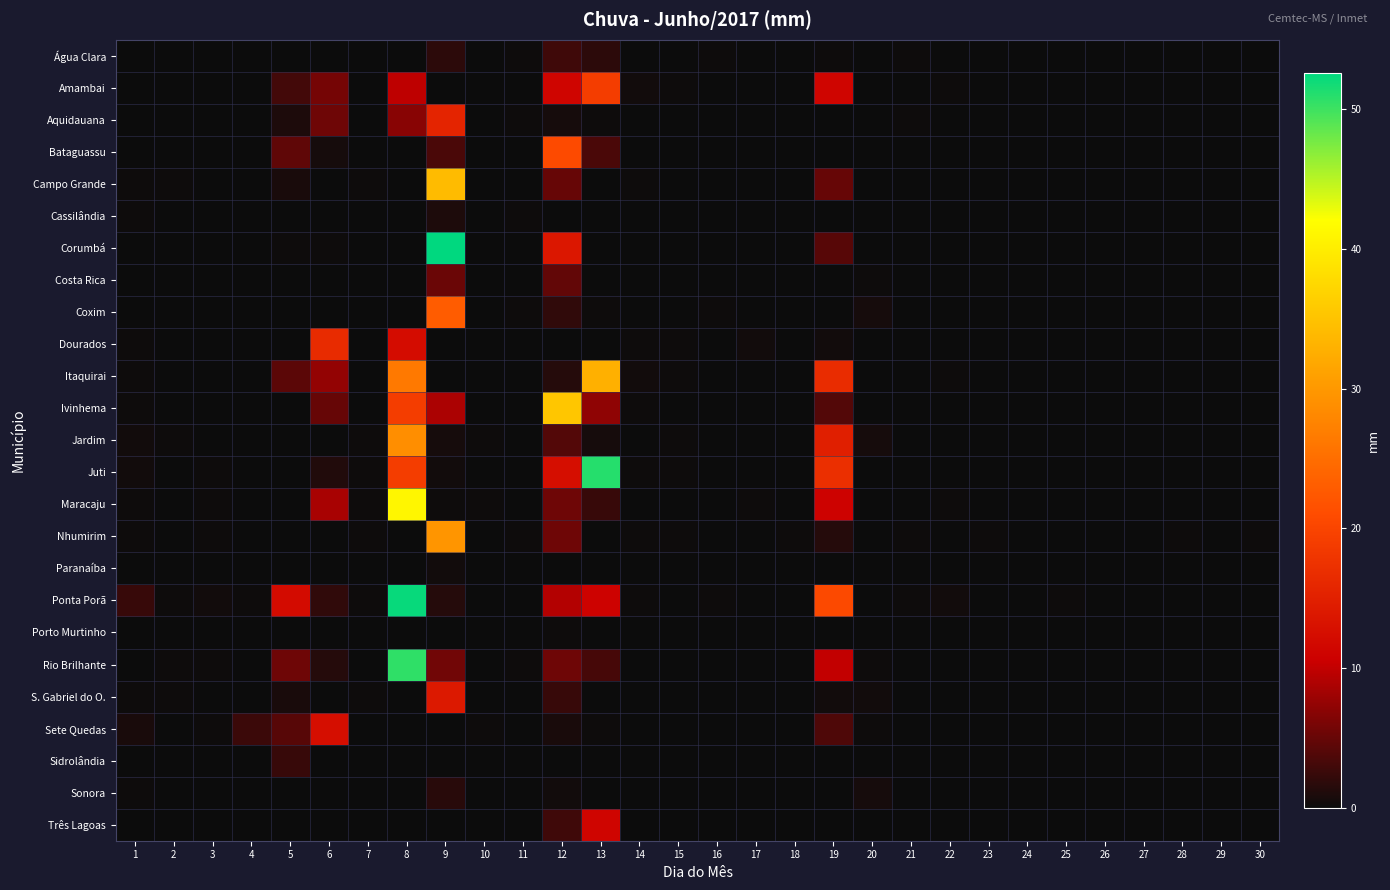

Which has a higher value, 1 or 6?

1